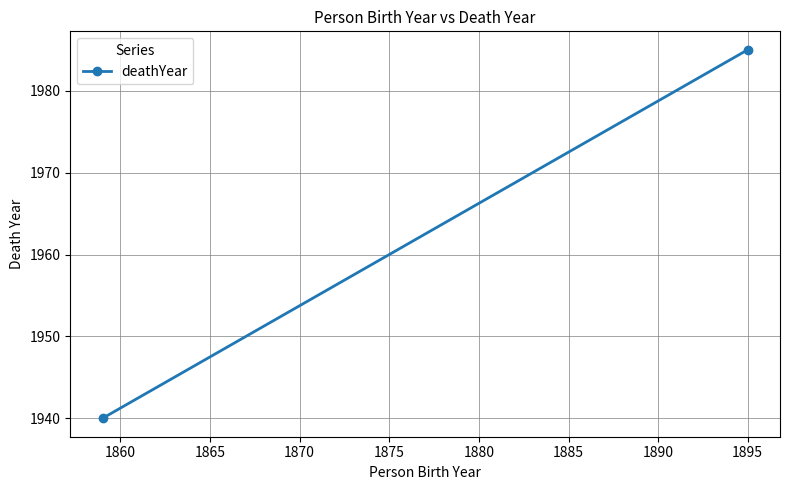

Reading left to right, extract all data points from this chart.

1940	1985